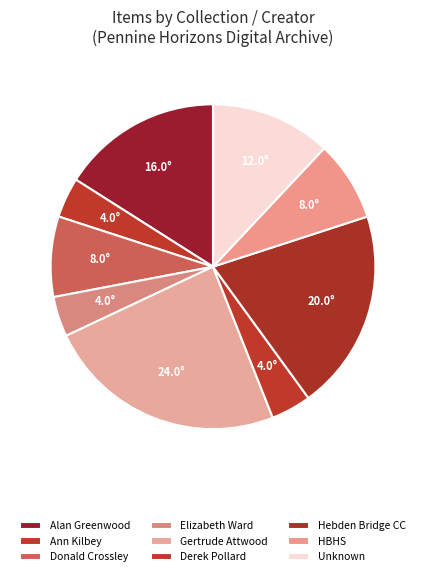

How many segments does this pie chart have?

9